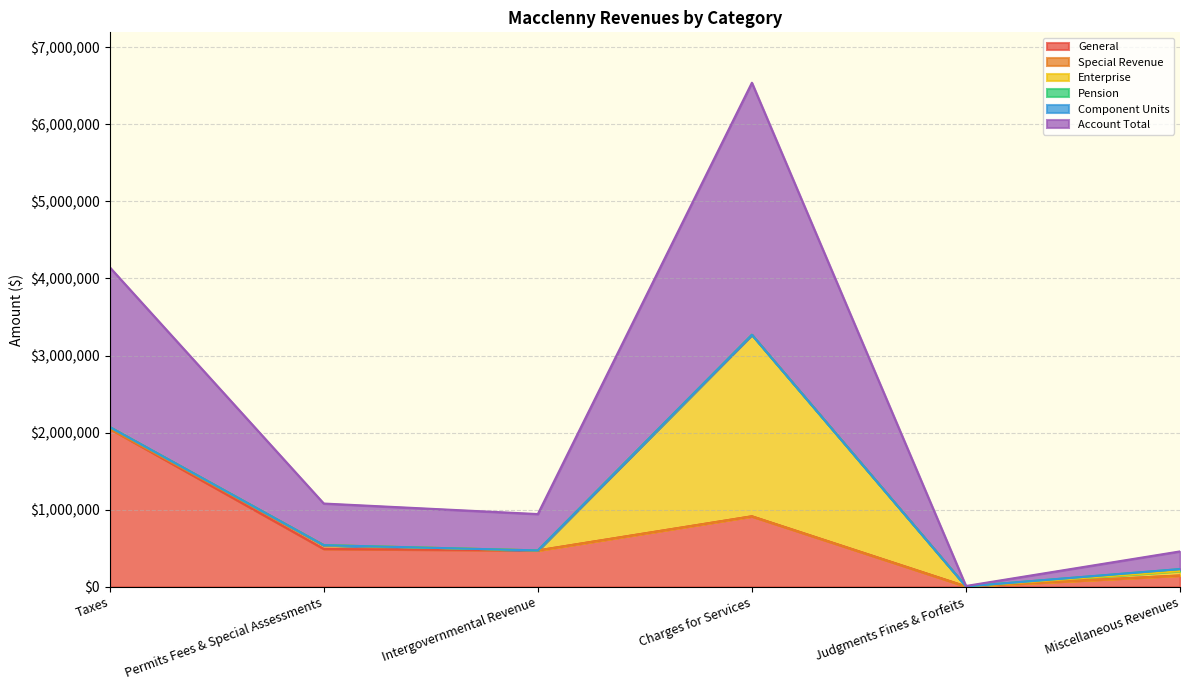

What is the value of the Account Total point at the 4th from the left?

3269498